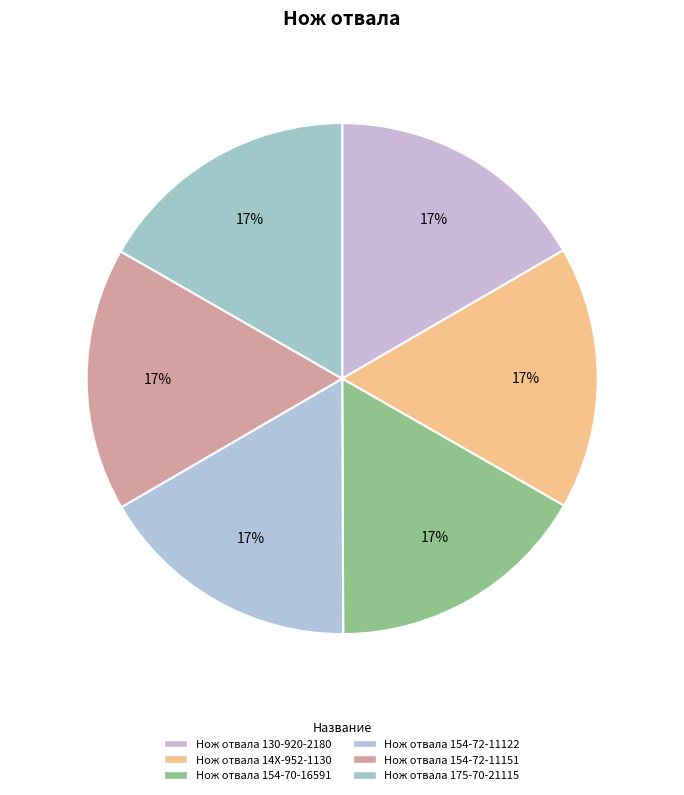

Combined, do Нож отвала 154-70-16591 and Нож отвала 154-72-11151 account for over 50%?

No